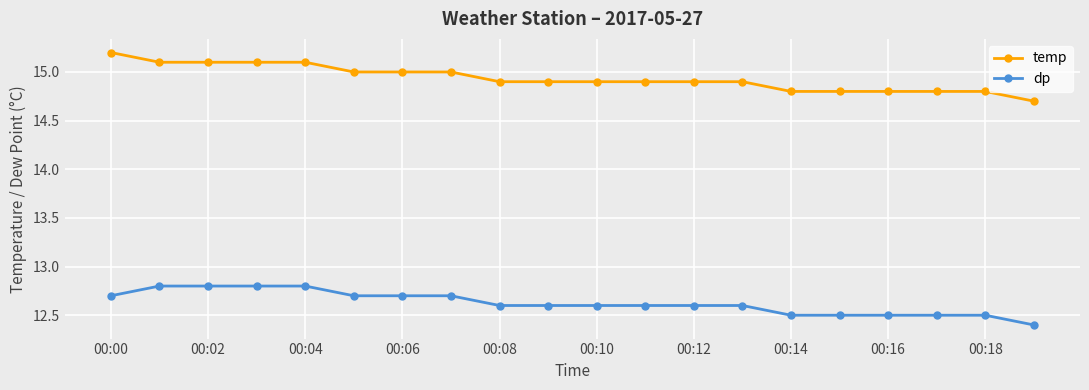

True or false: dp and temp intersect in this chart.

False